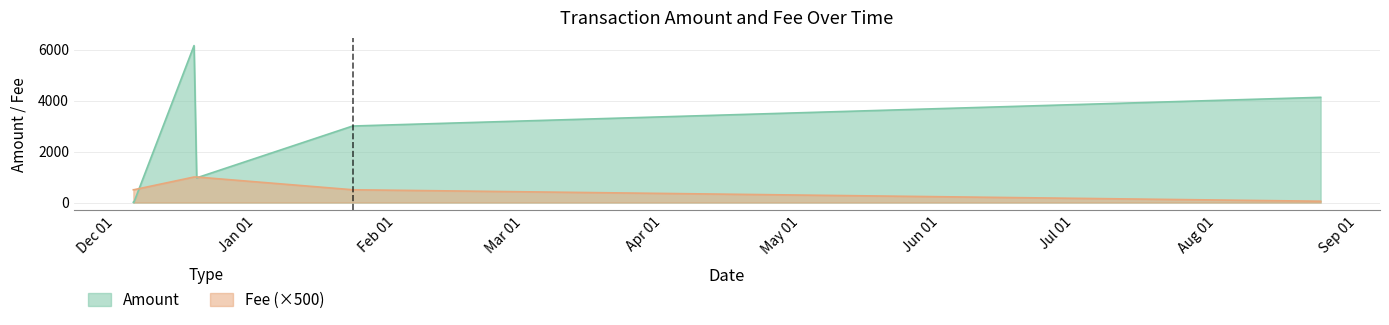

Which series has the widest spread of values?

Amount